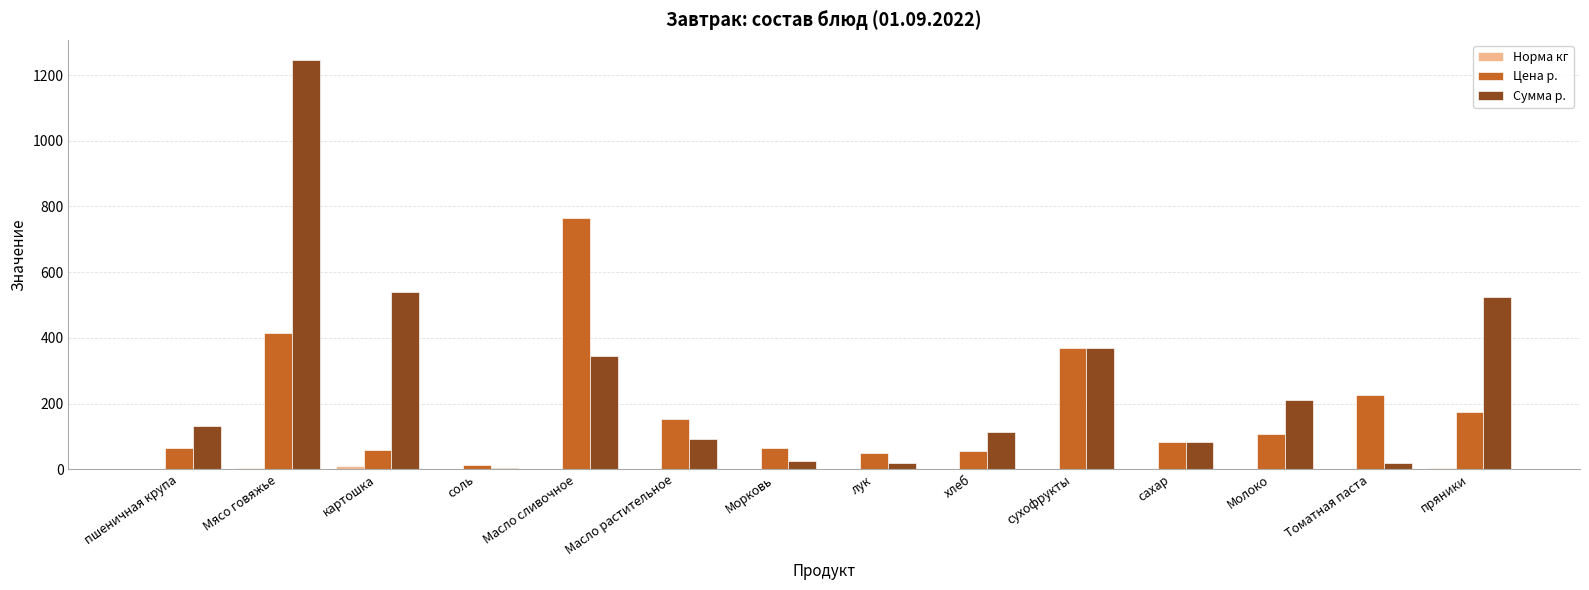

What is the difference between the Сумма р. values at хлеб and Молоко?

98.0